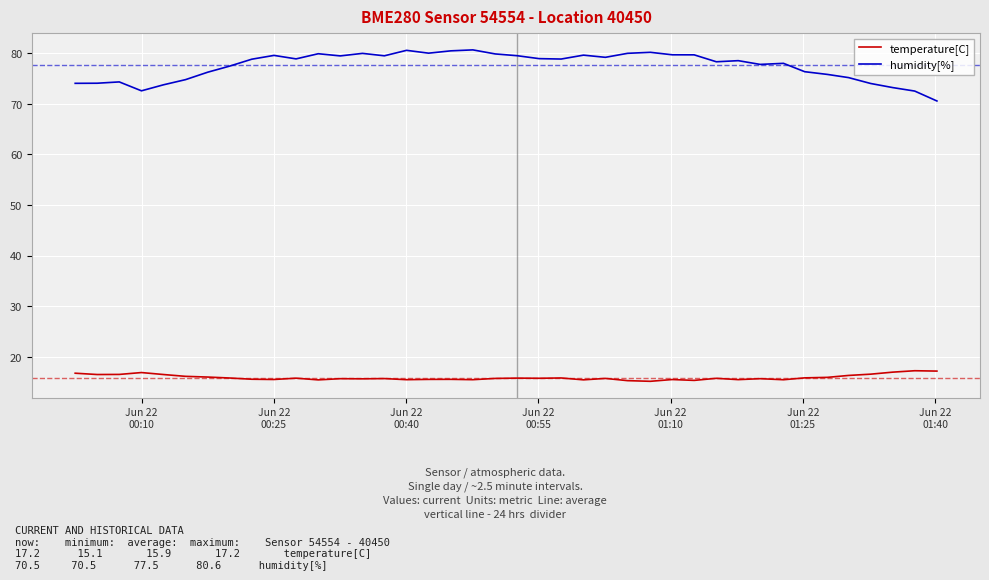

What is the difference between the second highest and second lowest values in the temperature[C] series?

1.9